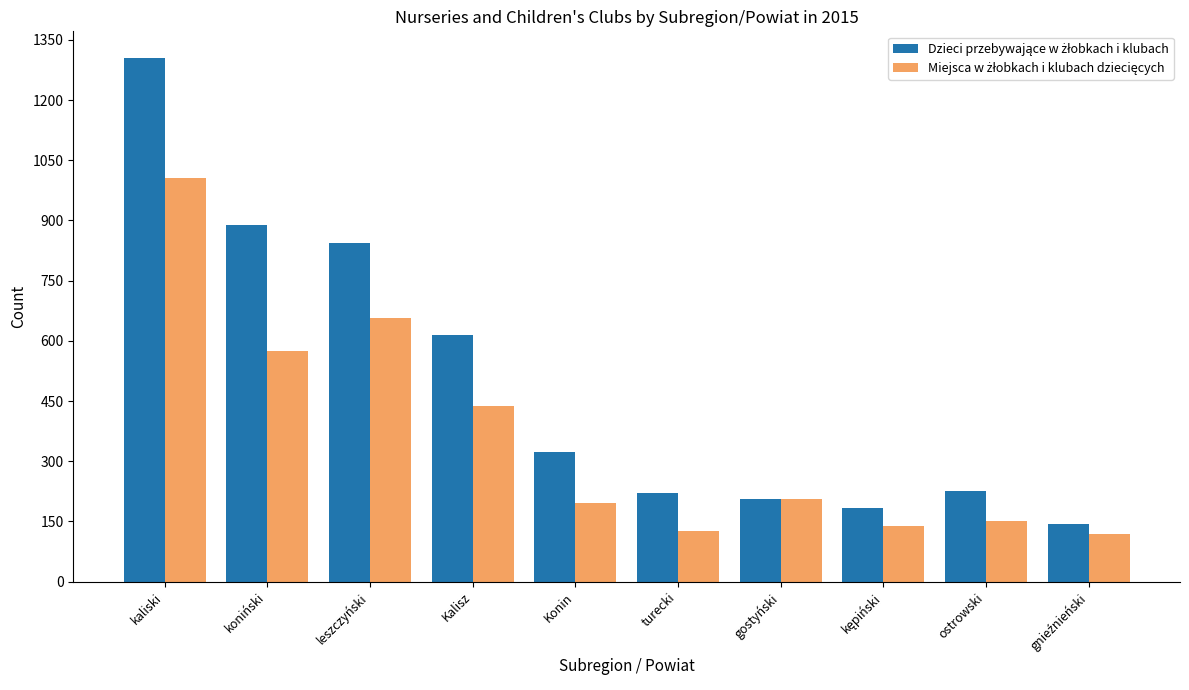

At how many categories does at least one series exceed 811?

3